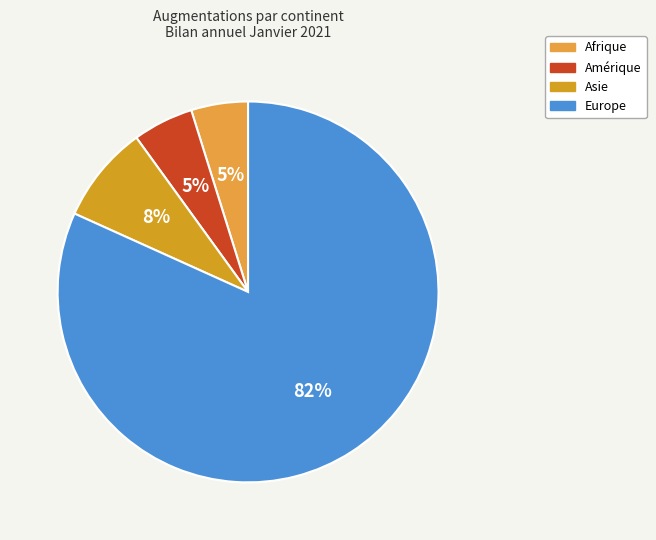

To the nearest percent, what portion does Afrique represent?

5%